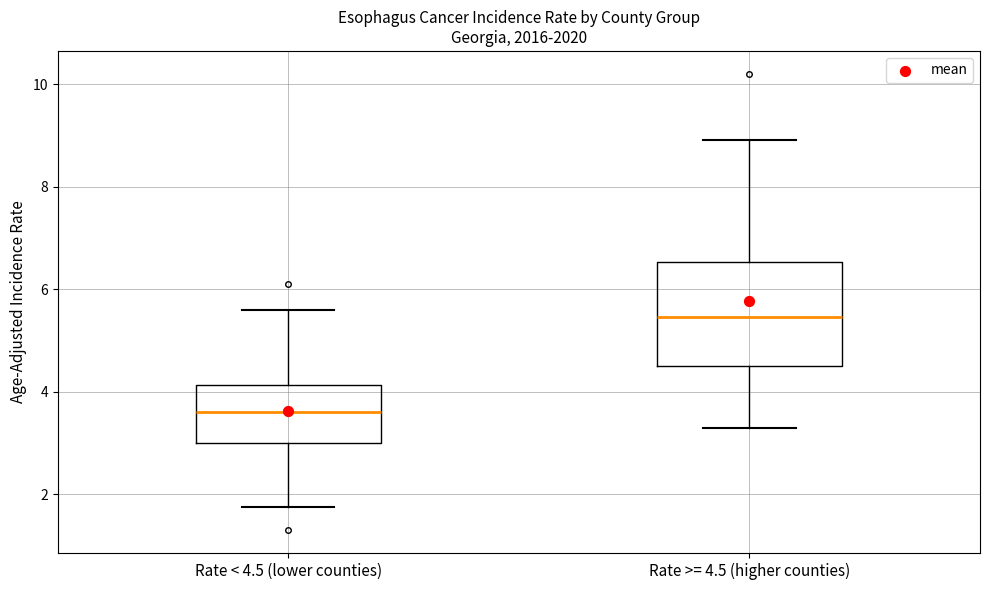

Reading left to right, transcribe this box plot: for each box, give where its median line is, the range the box spans, and where its two whiskers end, as read against the y-axis. The values are not printed on the chart, so give them approximately, as read against the axis.

Rate < 4.5 (lower counties): median 3.6, box 3.0 to 4.2, whiskers 1.8 to 5.6
Rate >= 4.5 (higher counties): median 5.4, box 4.6 to 6.6, whiskers 3.4 to 9.0